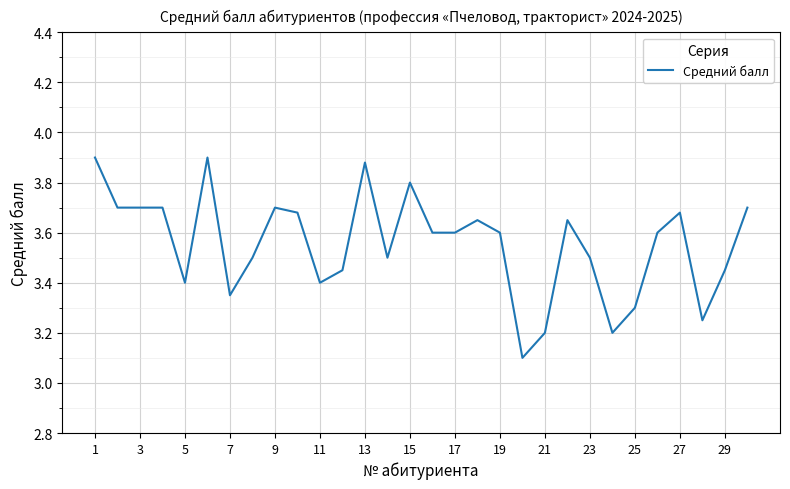

What is the minimum value shown in the chart?

3.1